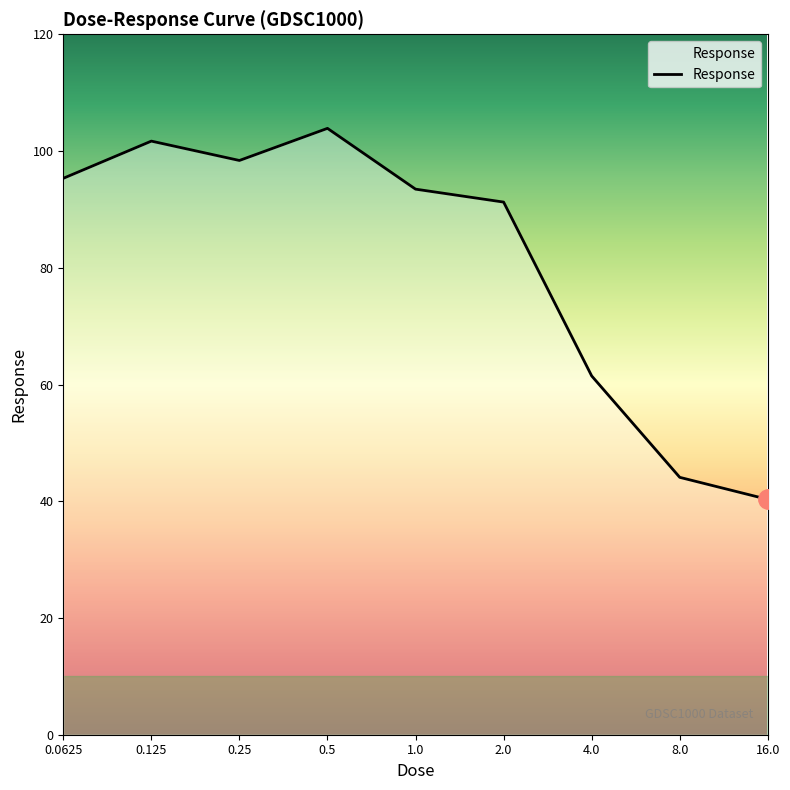

How many series are shown in this chart?

1